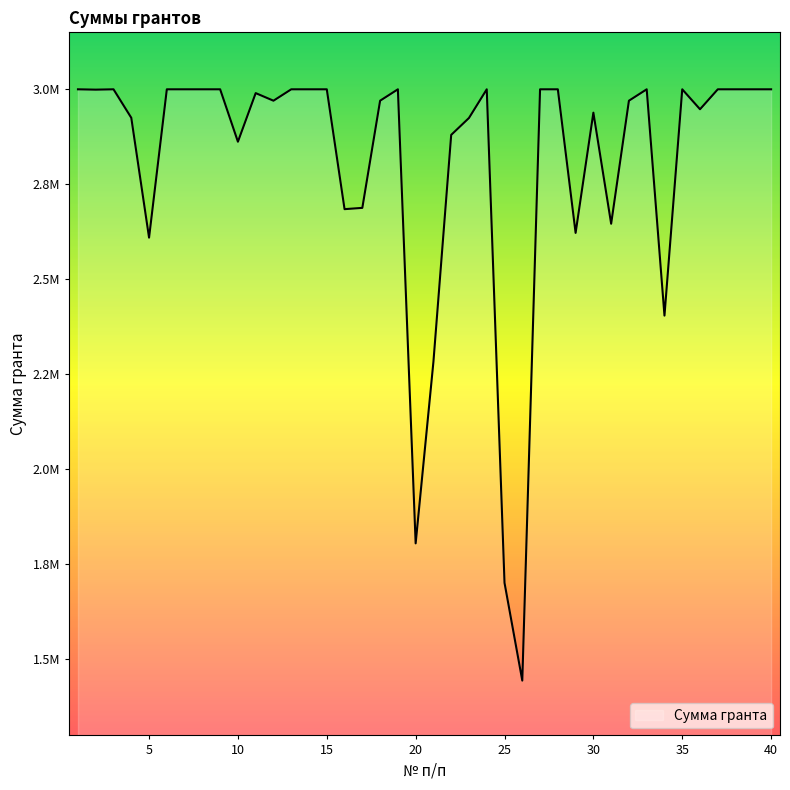

What is the difference between the maximum and second lowest values?

1299257